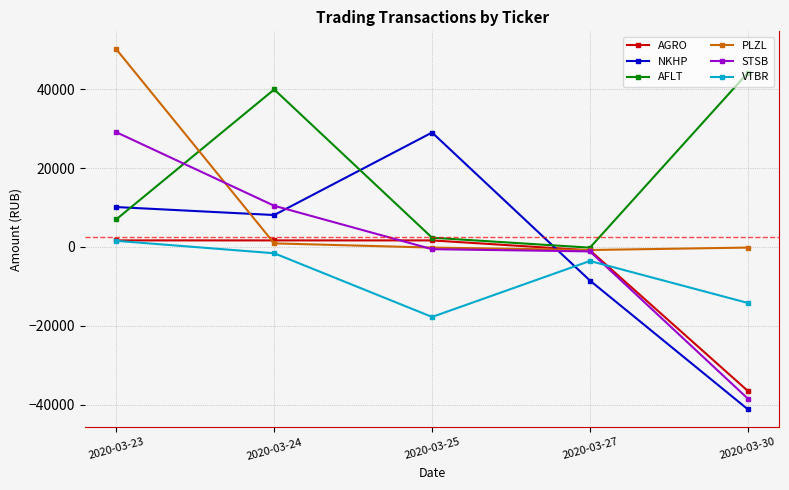

What are all the series names shown in the legend?

AGRO, NKHP, AFLT, PLZL, STSB, VTBR